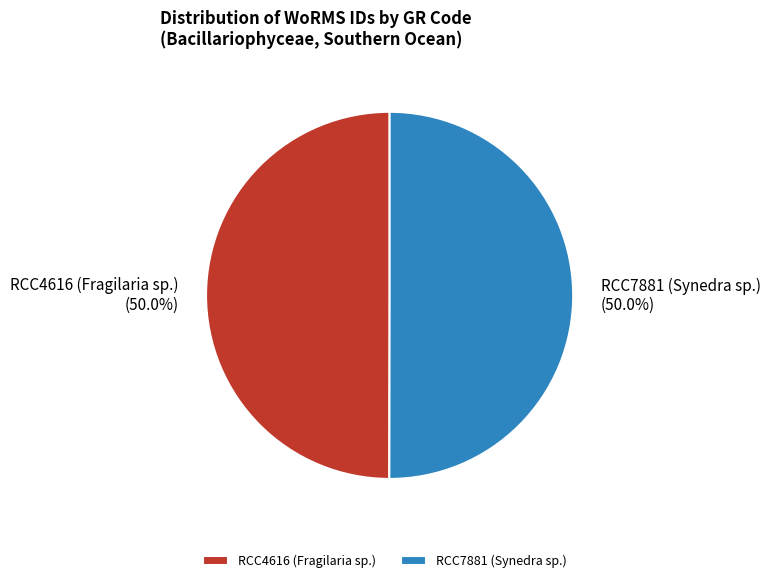

How many segments does this pie chart have?

2